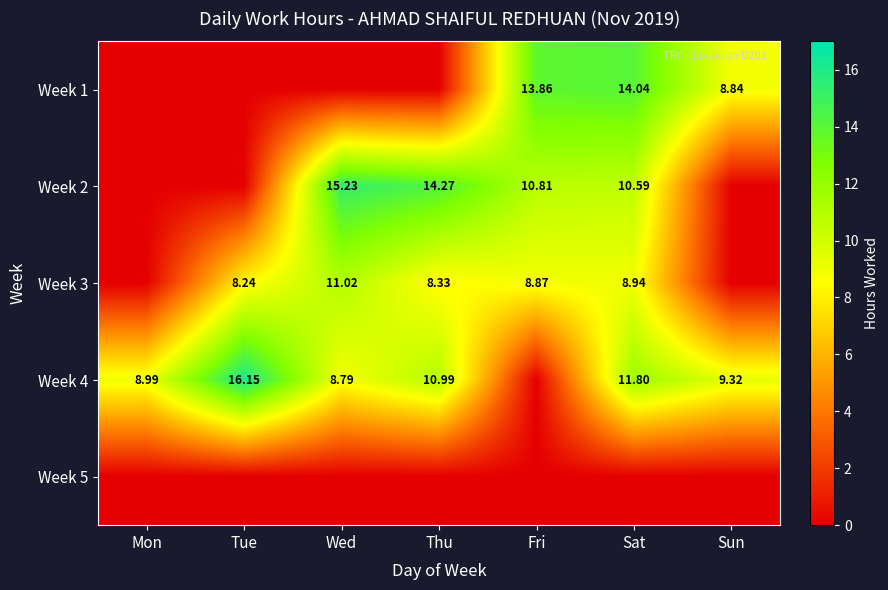

What is the difference between the highest and lowest values at Sun?

9.3